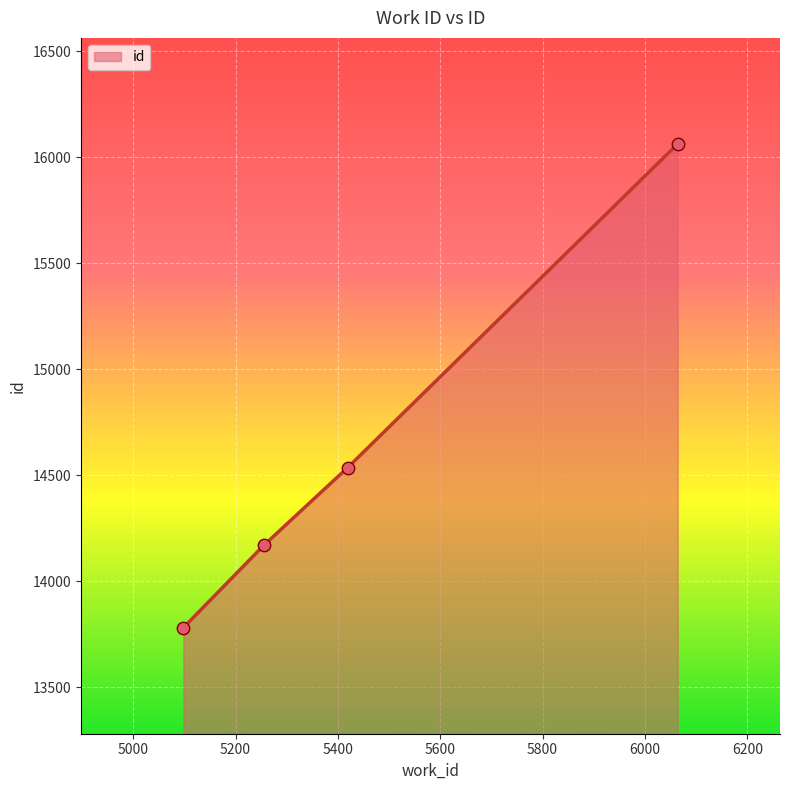

What is the greatest value displayed?

16062